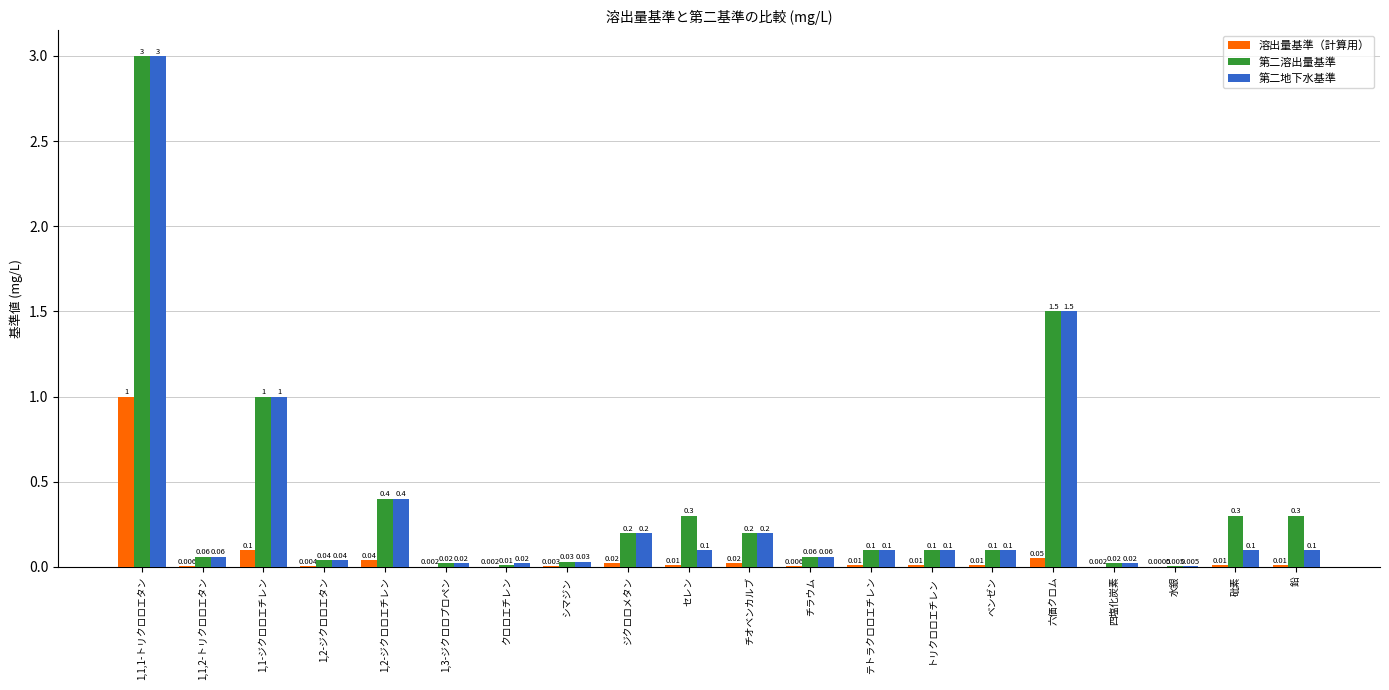

What is the total value across all series at チラウム?

0.1